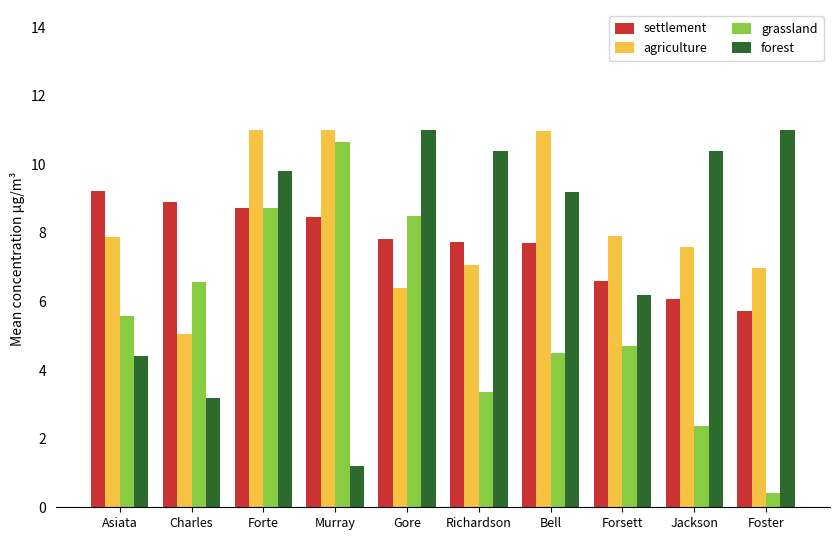

What is the difference between the second highest and minimum values in the grassland series?

8.3